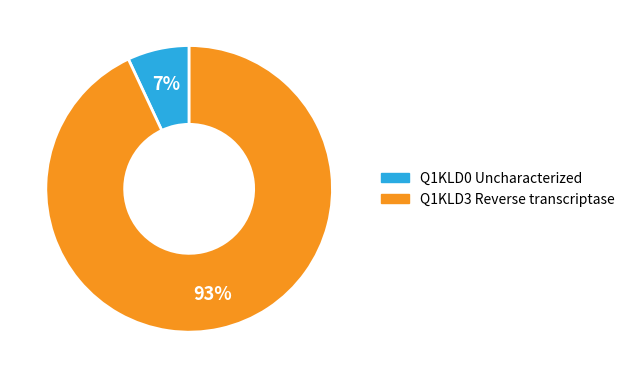

How many segments does this pie chart have?

2